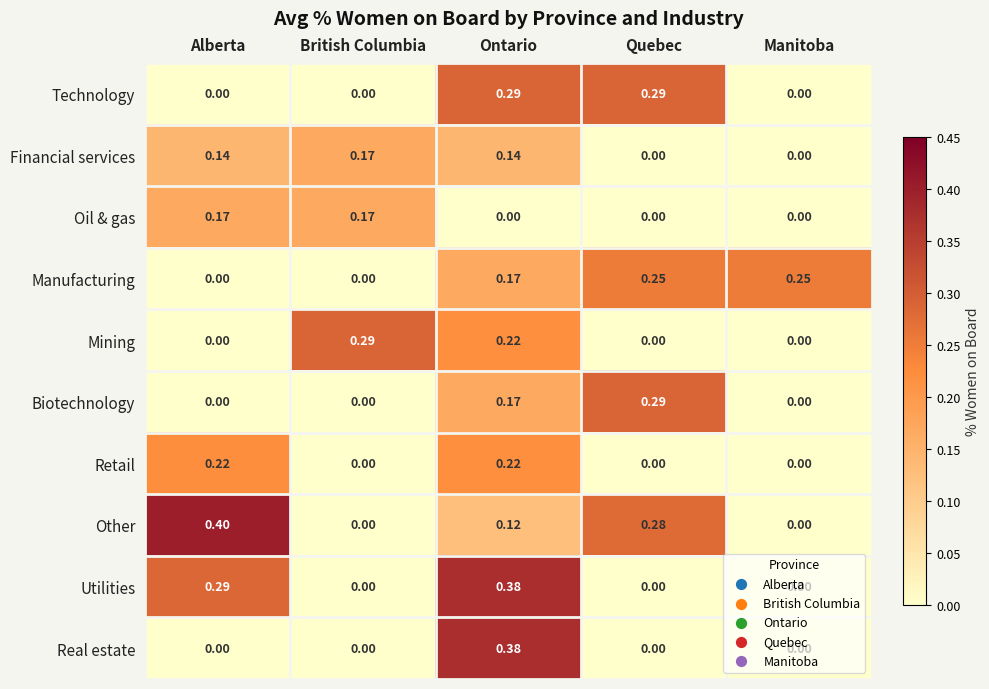

What is the maximum value shown in the chart?

0.4